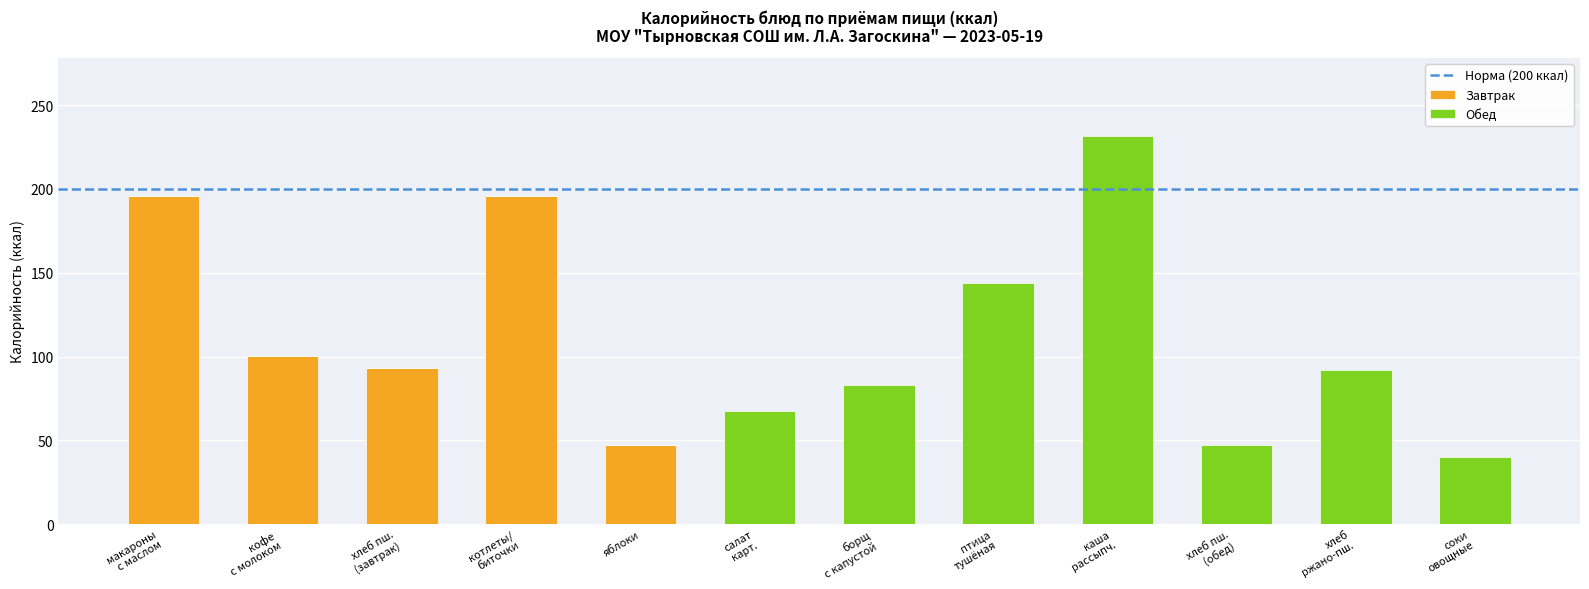

The Завтрак series shows 12.6 at яблоки. True or false?

False